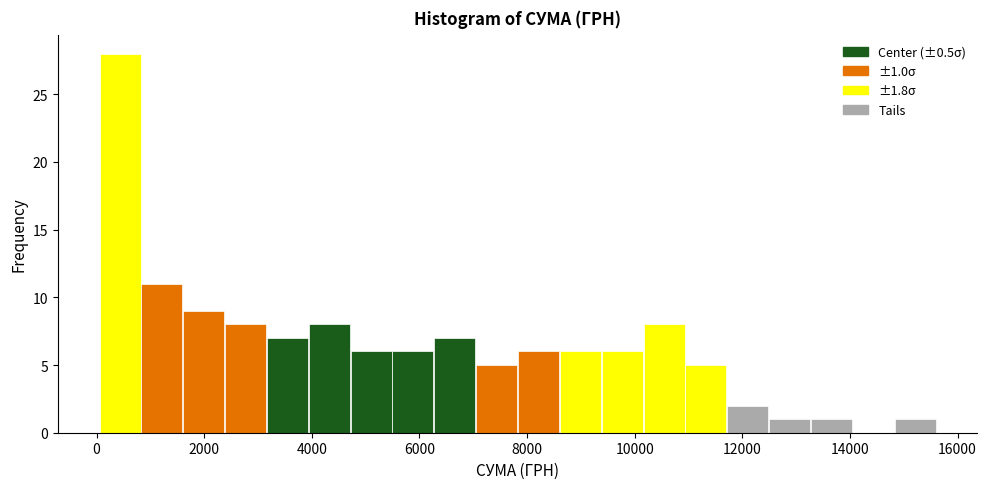

Read against the x-axis, roughly where is the centre of the tallest bar?

400